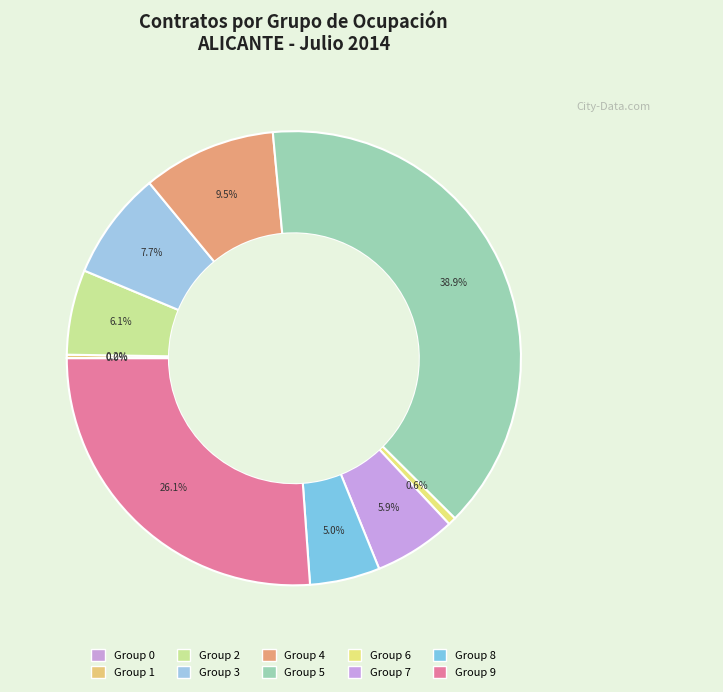

How many segments does this pie chart have?

10